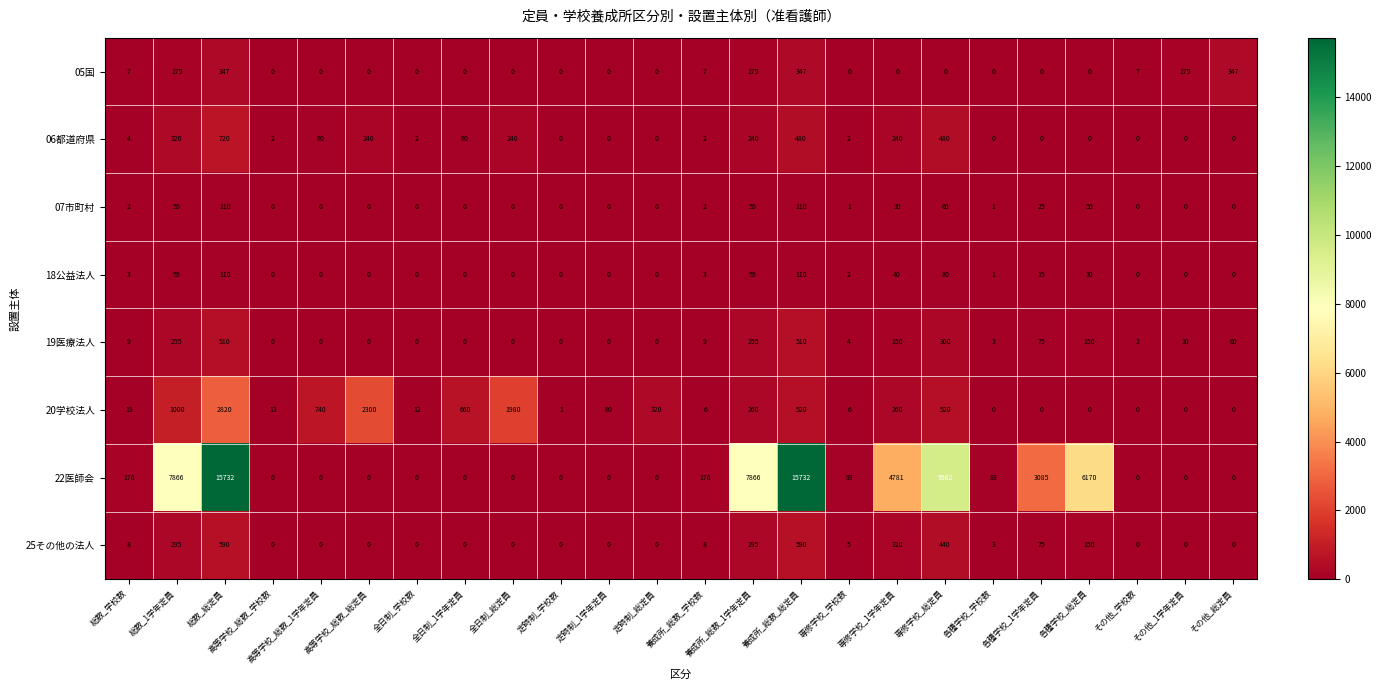

Which series changed the most between 総数_1学年定員 and 全日制_総定員?

22医師会